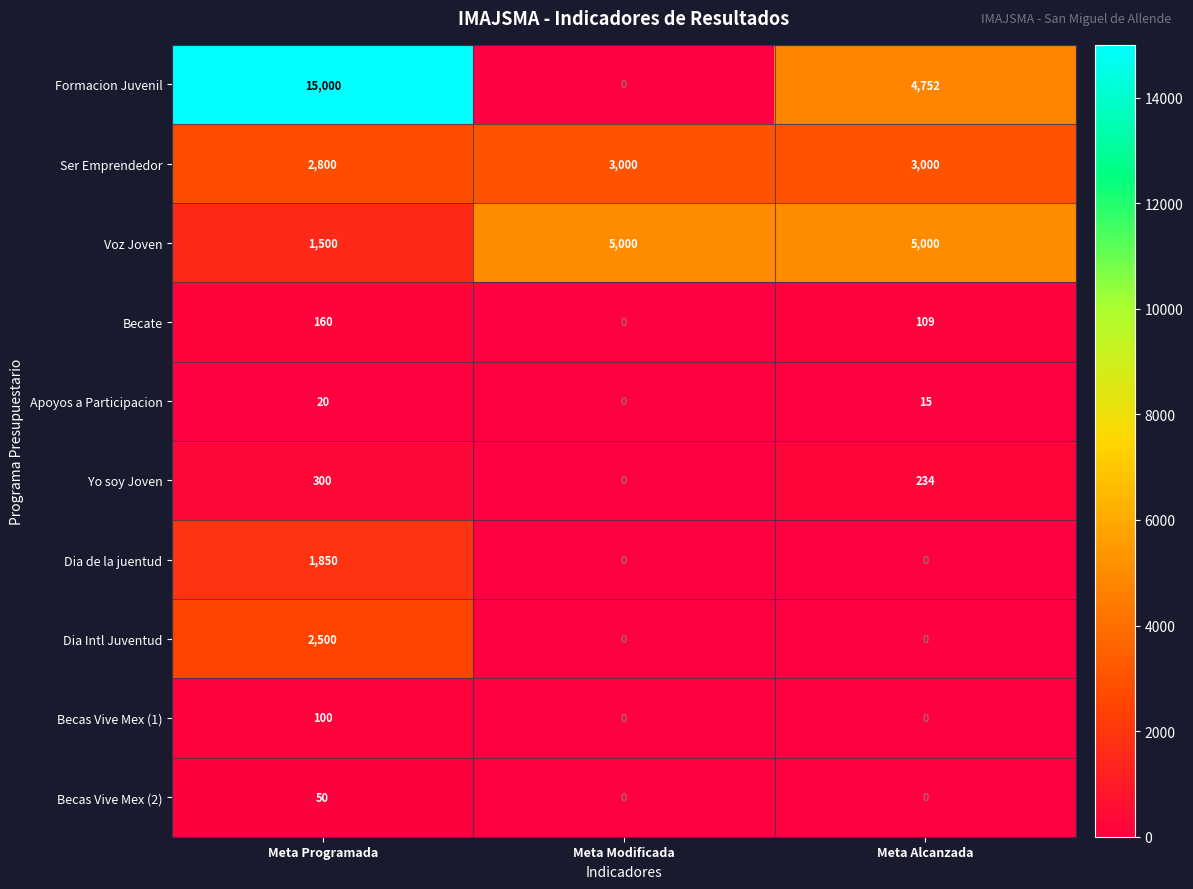

How many series are shown in this chart?

10